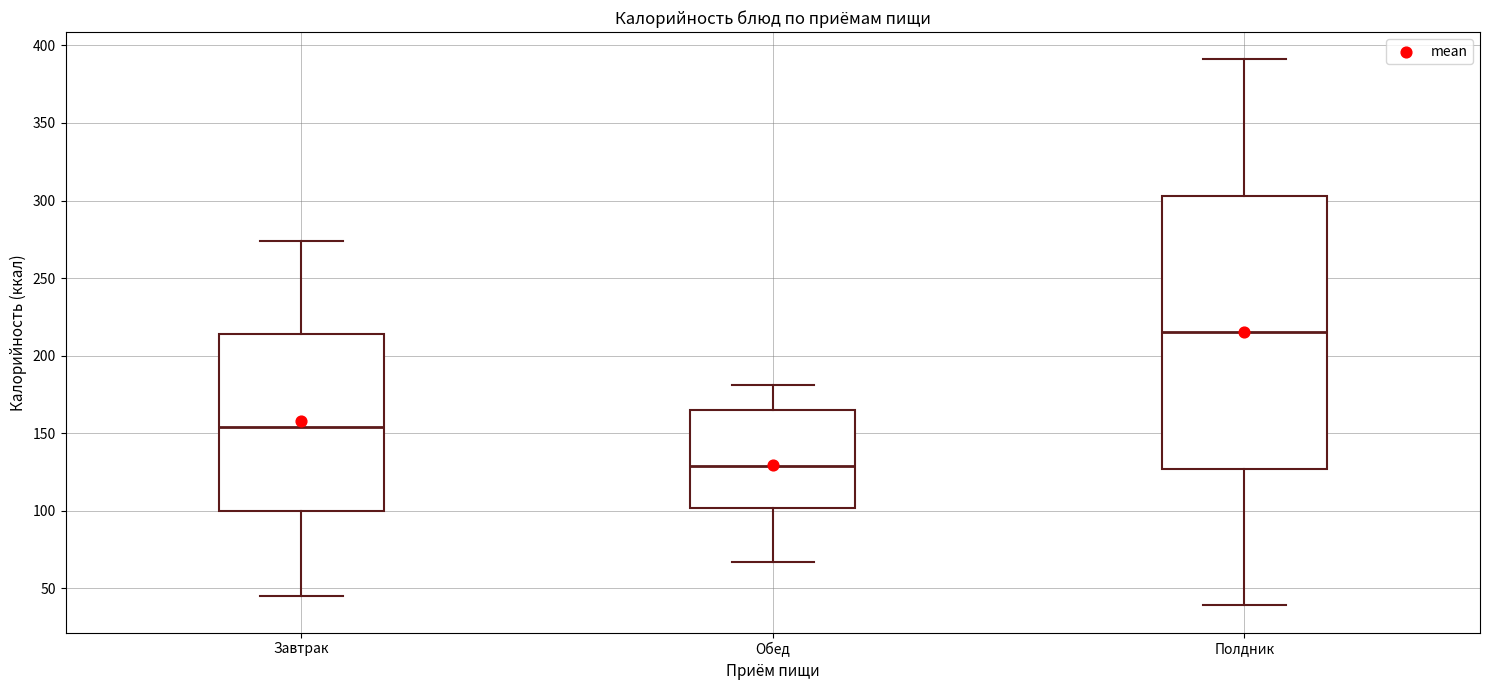

Which box is the tallest, from its lower edge to its upper edge?

Полдник